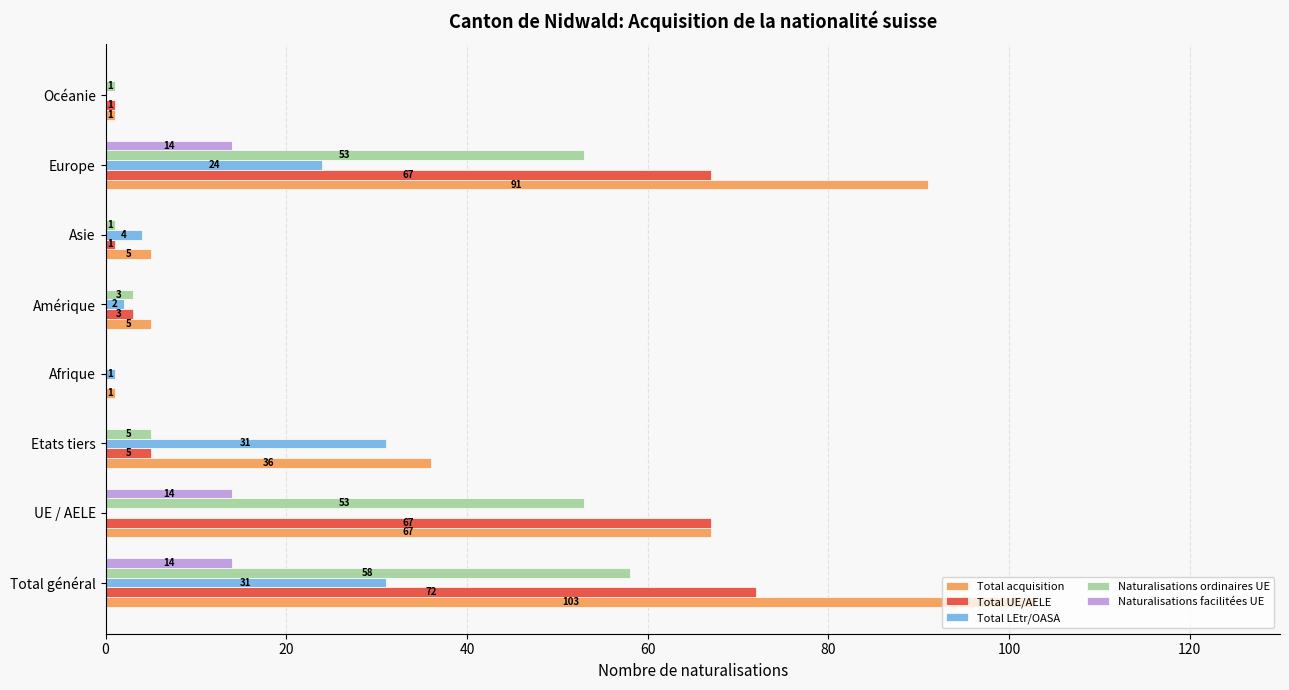

What is the maximum value shown in the chart?

103